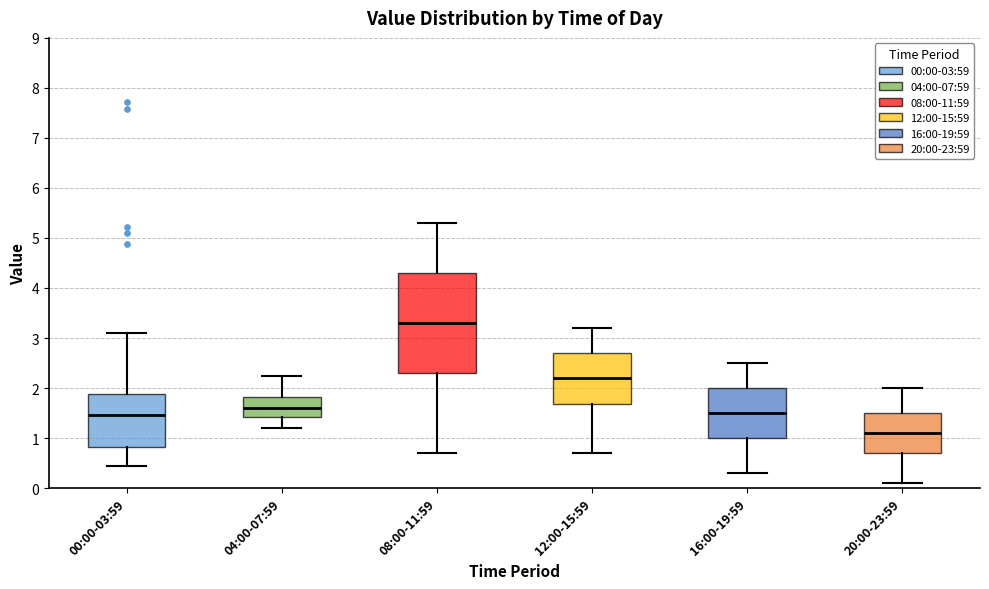

Which box's median line is the highest?

08:00-11:59